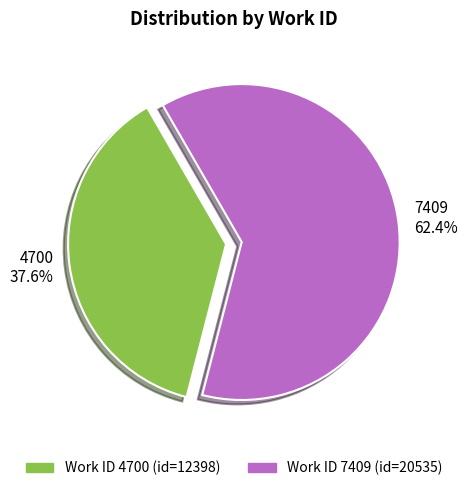

Between 4700 and 7409, which is larger?

7409